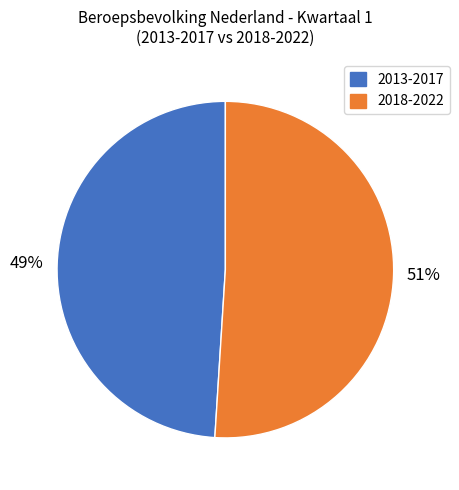

Does any single category account for the majority?

Yes